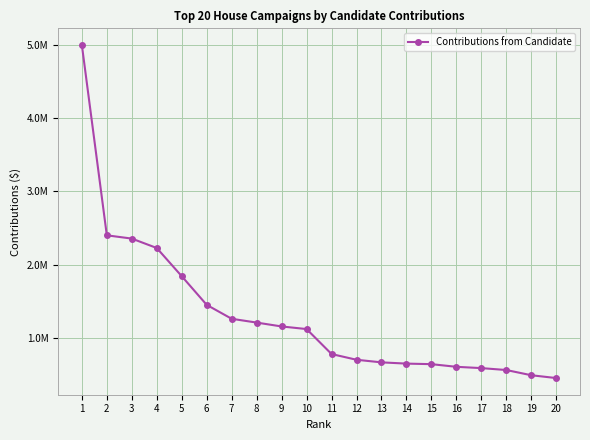

Is this an area chart (filled region under the line)?

No